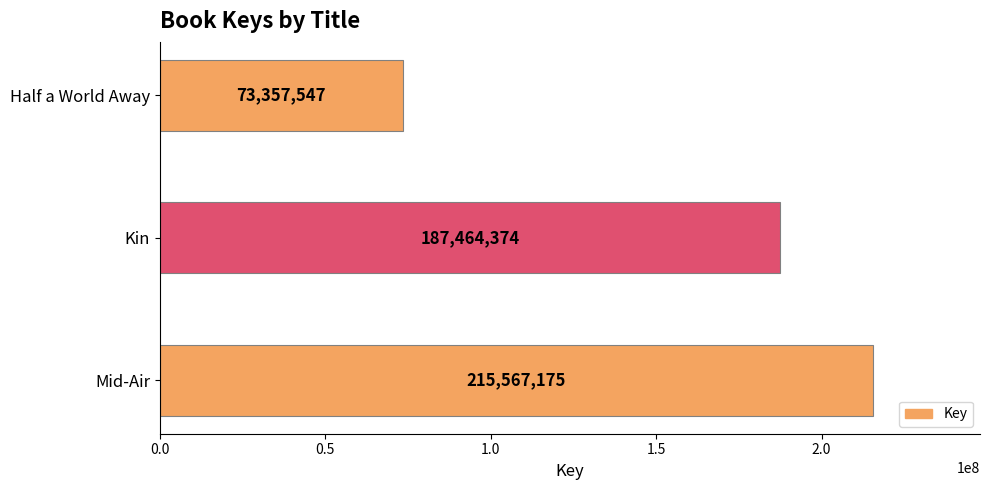

Count the values in the range 73357547 to 215567175.

3